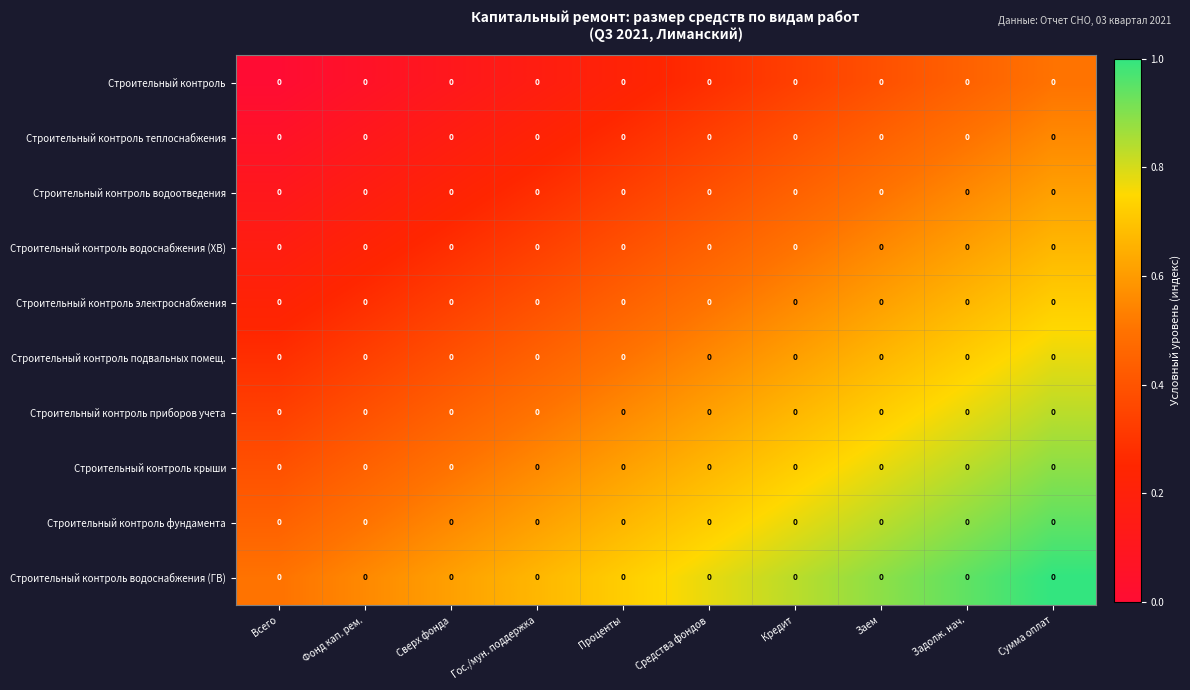

List the labels in order of Строительный контроль водоотведения value, smallest first.

Всего, Фонд кап. рем., Сверх фонда, Гос./мун. поддержка, Проценты, Средства фондов, Кредит, Заем, Задолж. нач., Сумма оплат